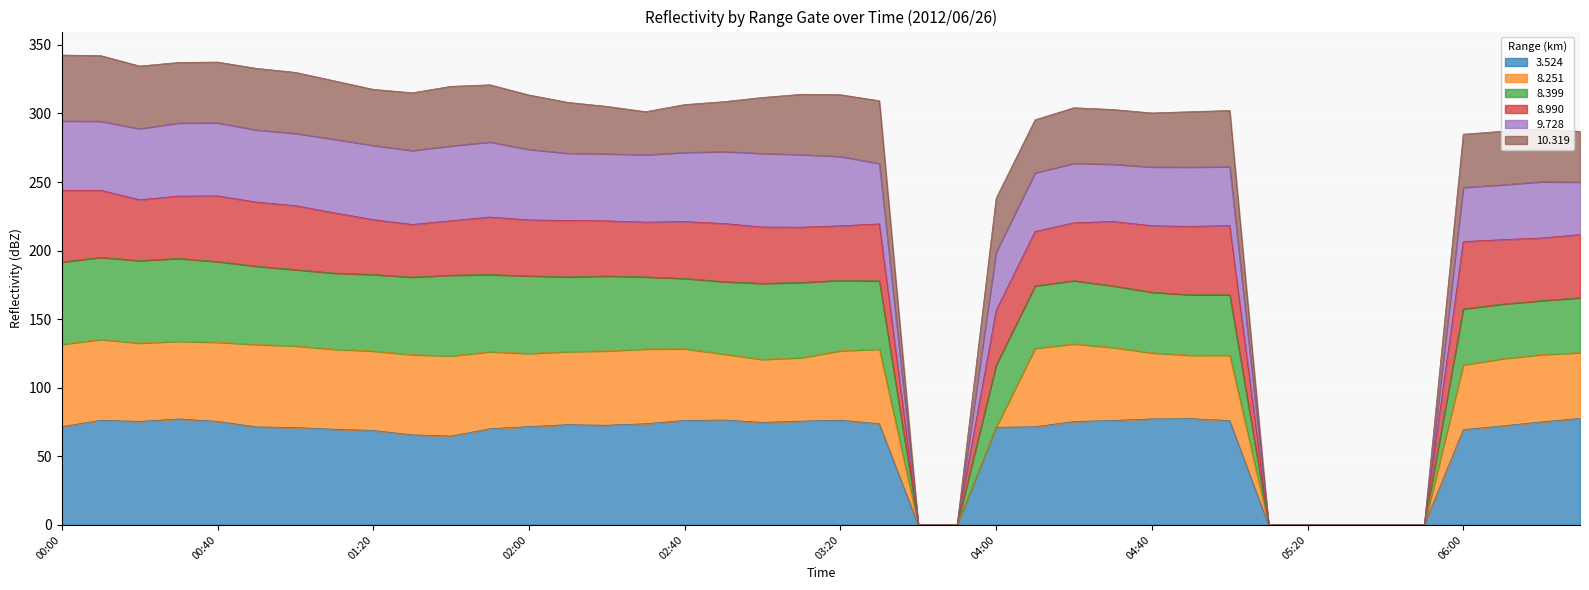

What is the total value across all series at 00:40?

337.5